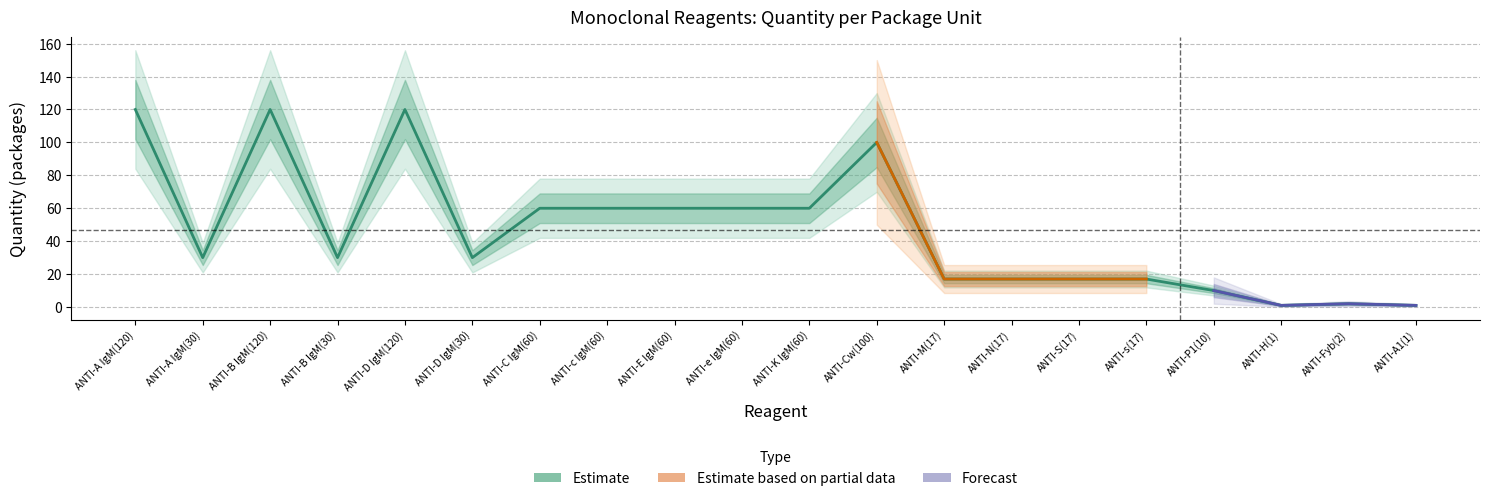

What is the average value?

47